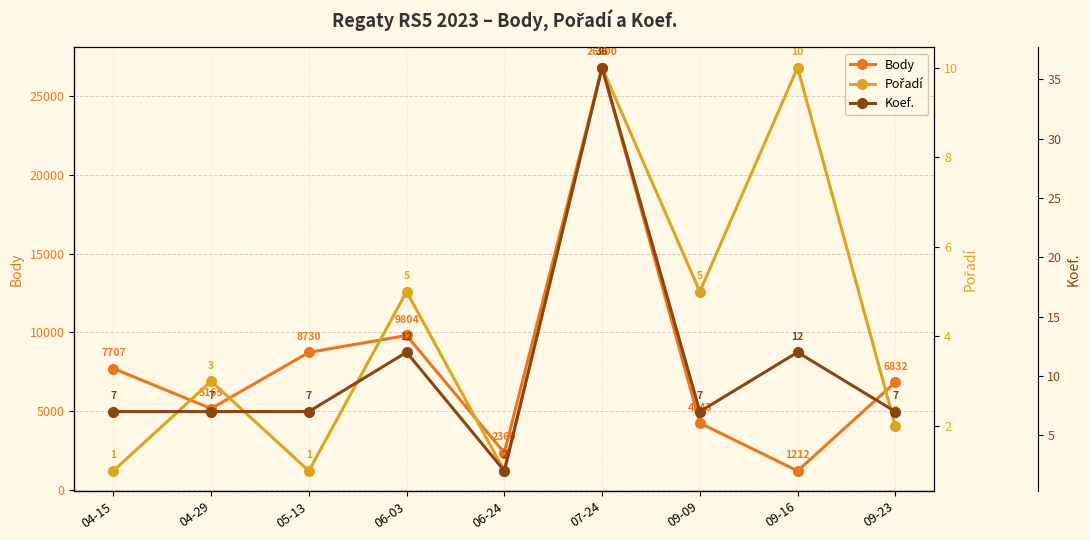

List the series in order of their peak value, lowest first.

Pořadí, Koef., Body